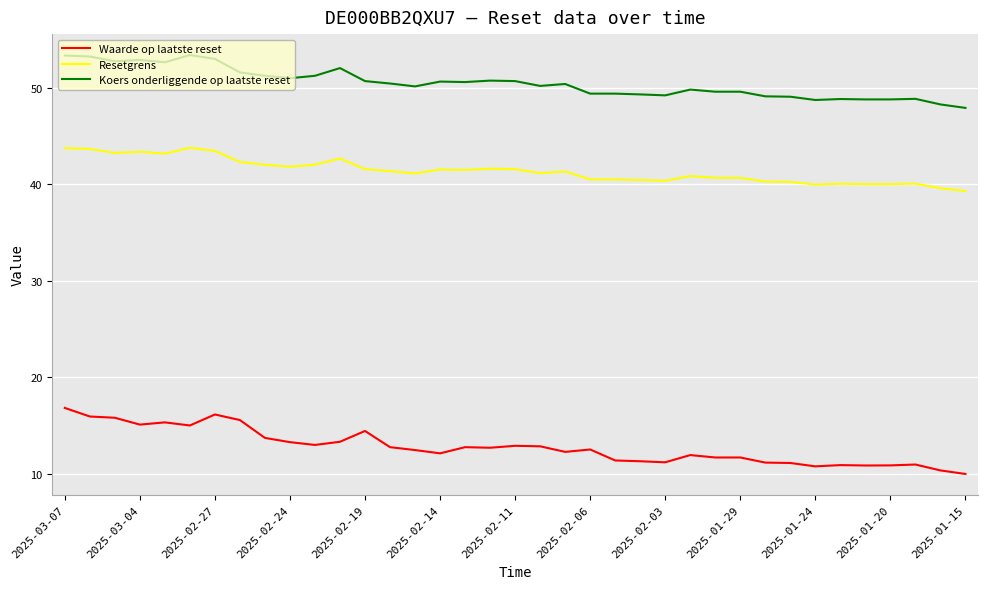

Which series has the largest range (max minus min)?

Waarde op laatste reset